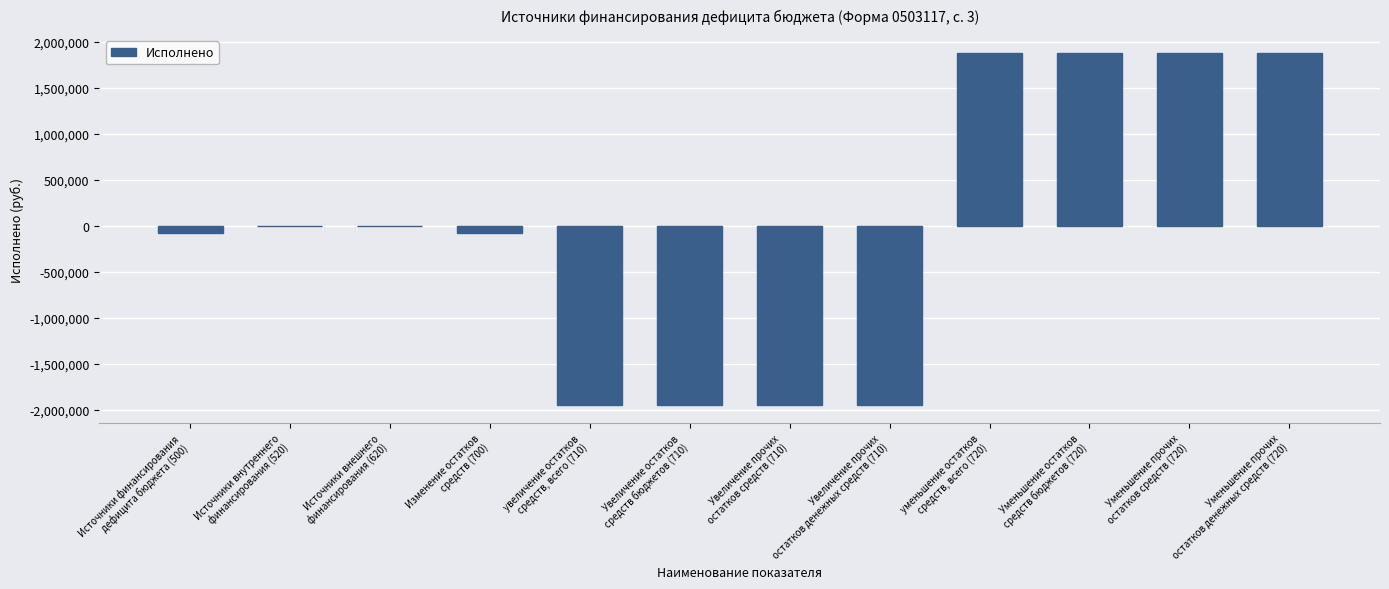

Are the bars grouped side by side (vs. stacked)?

No